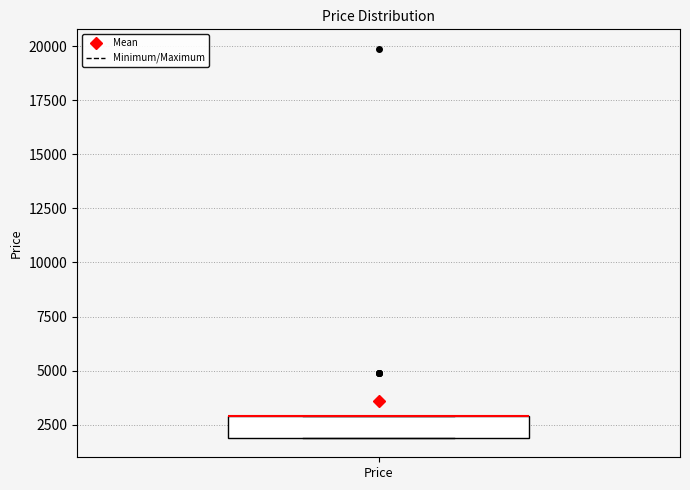

Read this box plot against the y-axis: the position of the median line, the range covered by the box, and the ends of both whiskers. The values are not printed on the chart, so give them approximately, as read against the axis.

median 3000 (drawn on the box's upper edge), box 2000 to 3000, whiskers 2000 to 3000